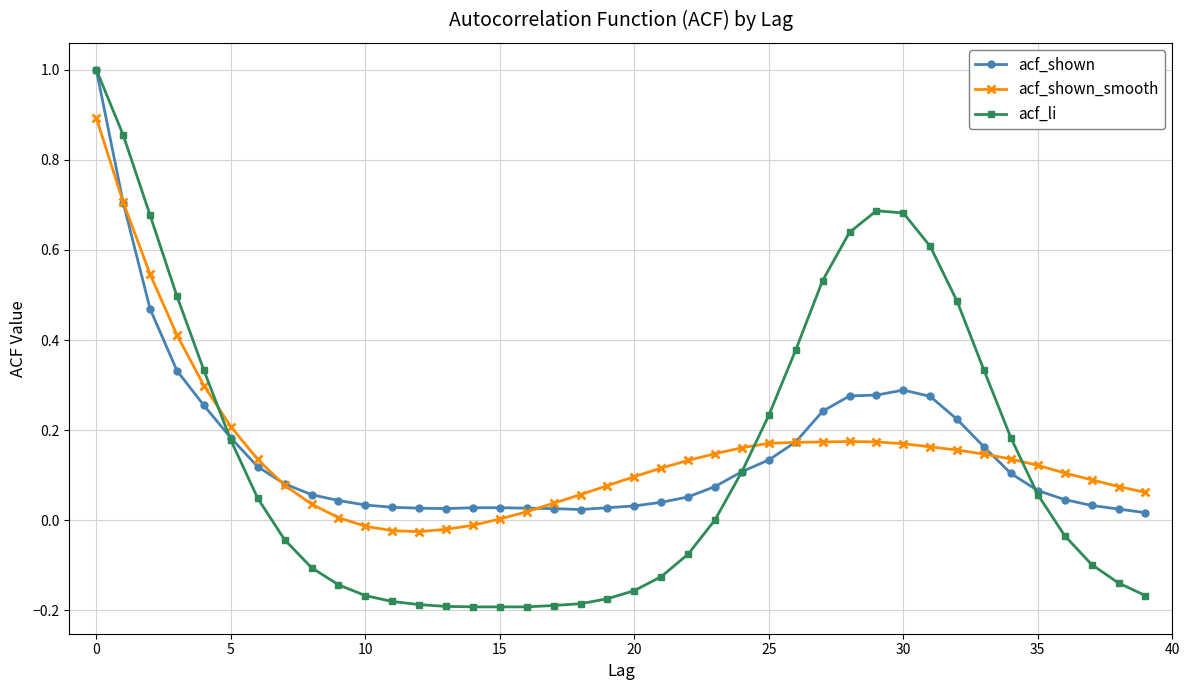

Does the chart have visible grid lines?

Yes